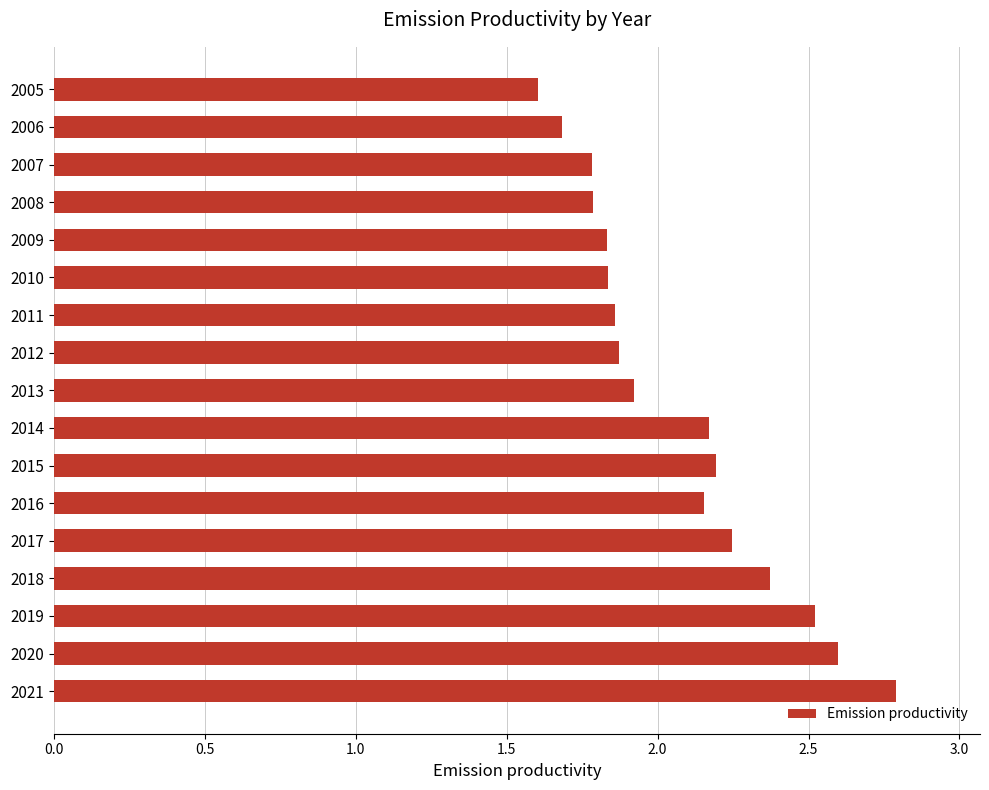

Are the bars grouped side by side (vs. stacked)?

No